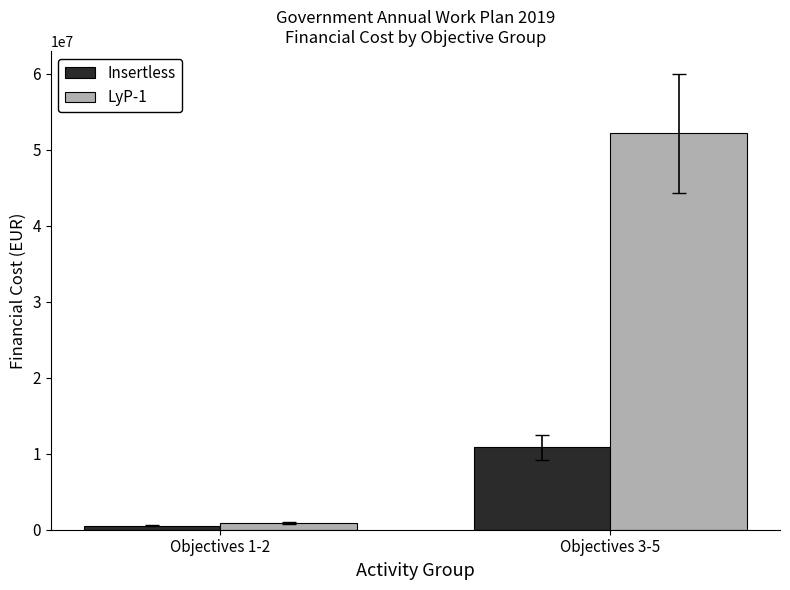

Rank the series by their average value, from lowest to highest.

Insertless, LyP-1